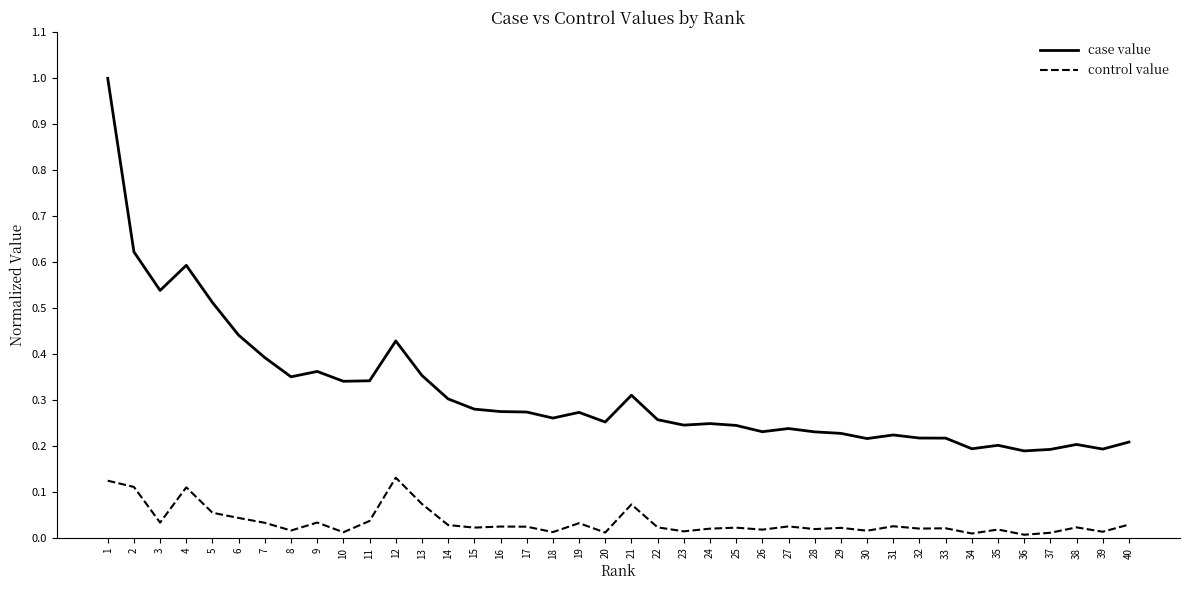

What are all the series names shown in the legend?

case value, control value